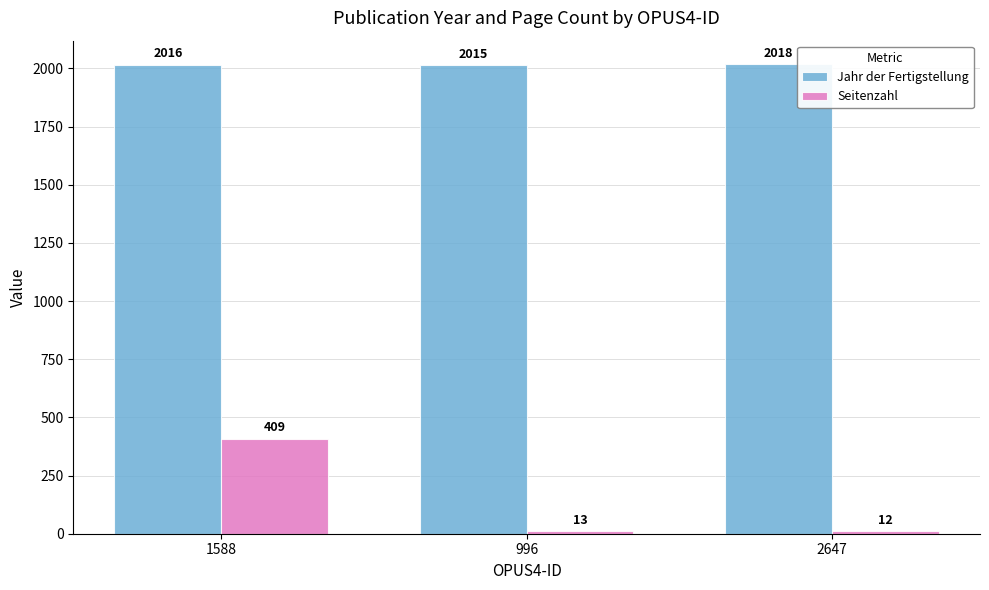

Which series changed the most between 1588 and 996?

Seitenzahl